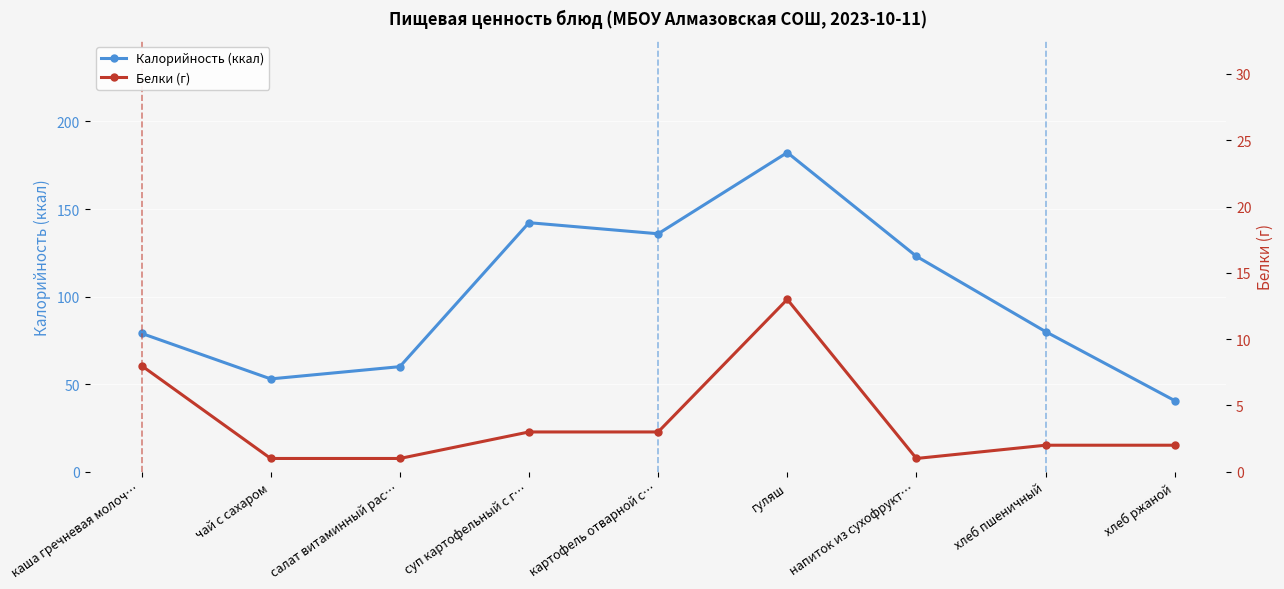

In Белки (г), how many points are lower than both neighbors (excluding endpoints)?

1